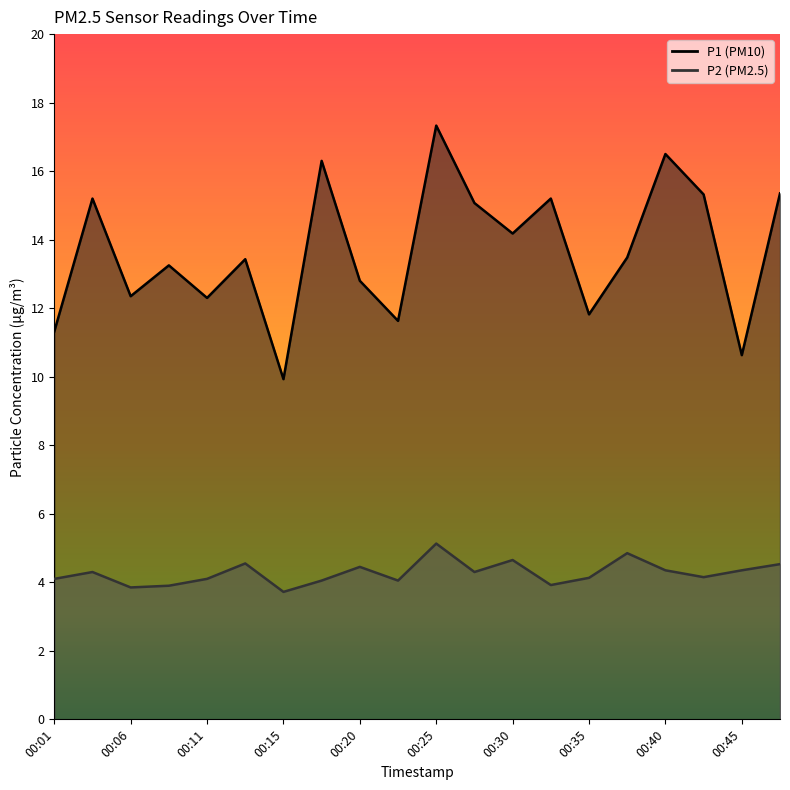

How many data points in P2 are less than 4?

4